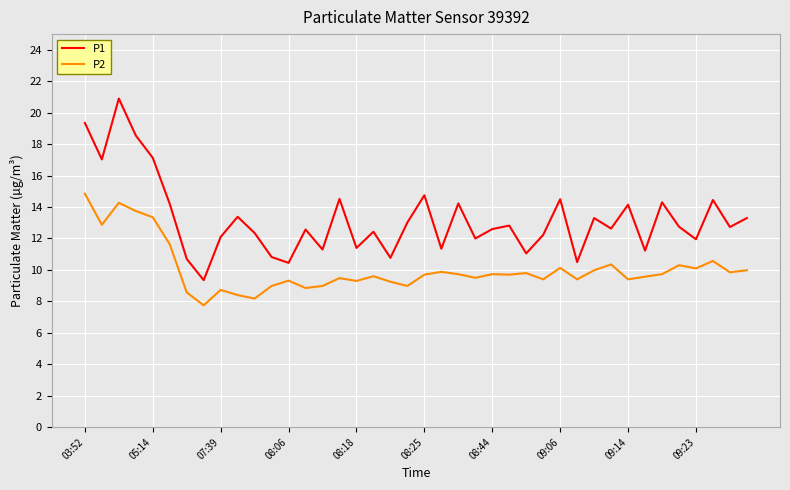

What is the maximum value shown in the chart?

20.9